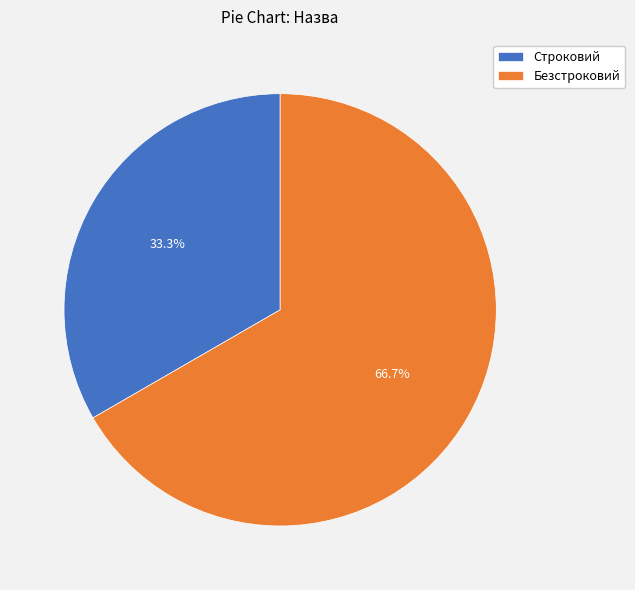

What percentage is the Безстроковий slice, to the nearest percent?

67%